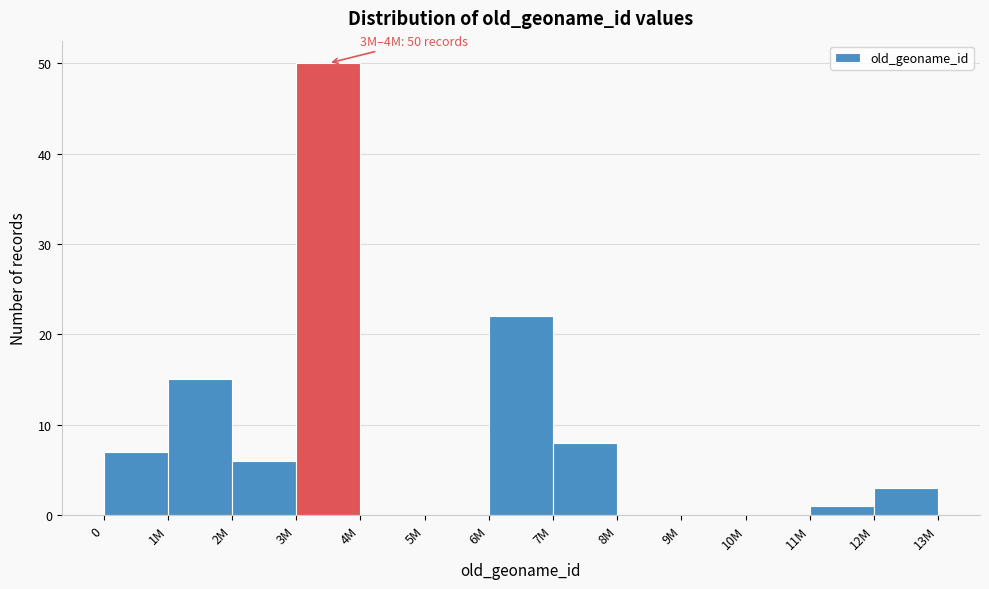

Reading left to right, transcribe all the data shown in this chart.

0=7	1M=15	2M=6	3M=50	4M=0	5M=0	6M=22	7M=8	8M=0	9M=0	10M=0	11M=1	12M=3